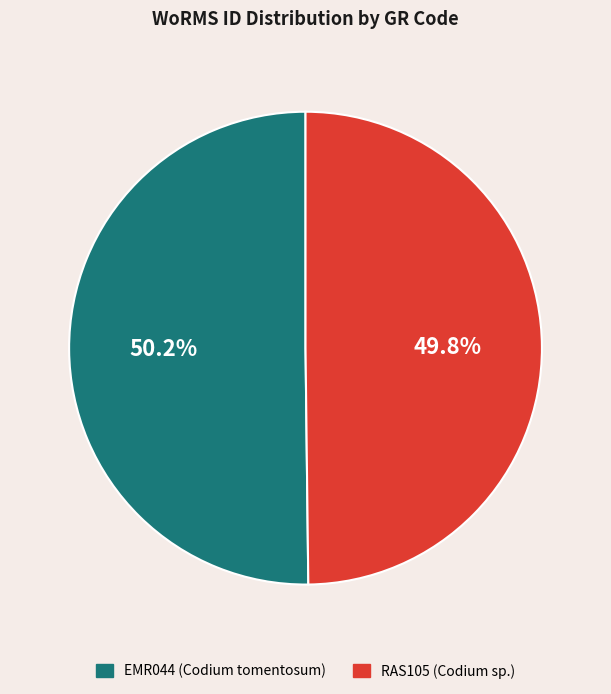

True or false: RAS105 accounts for 41% of the total.

False